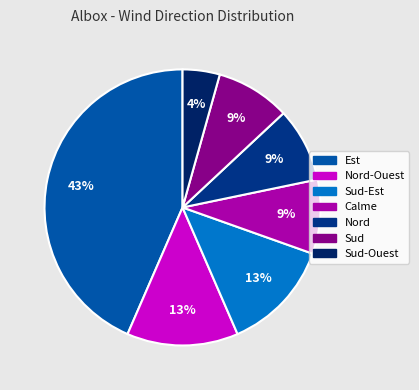

Is there a majority slice in this chart?

No